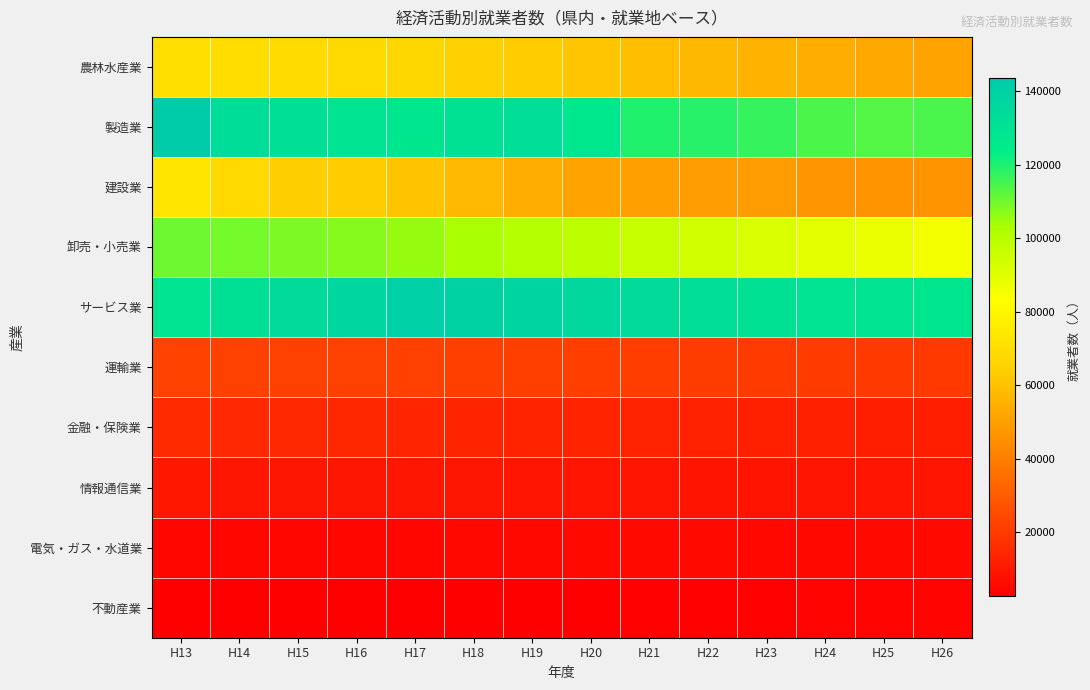

Which series changed the most between H22 and H25?

卸売・小売業